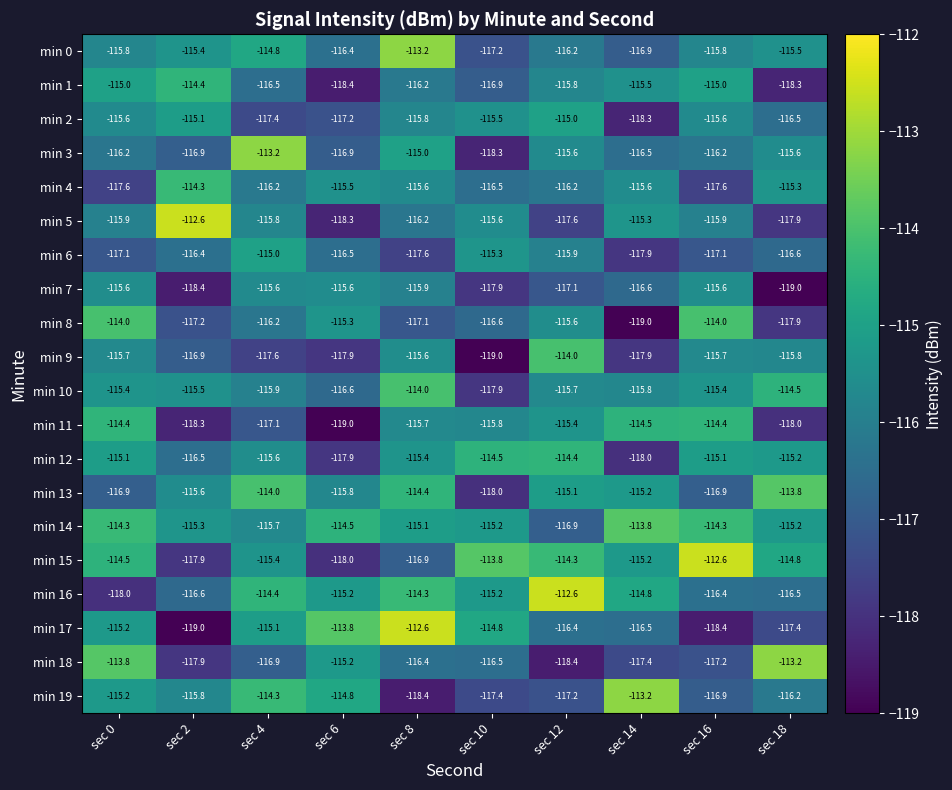

What is the total value across all series at sec 0?

-2311.3